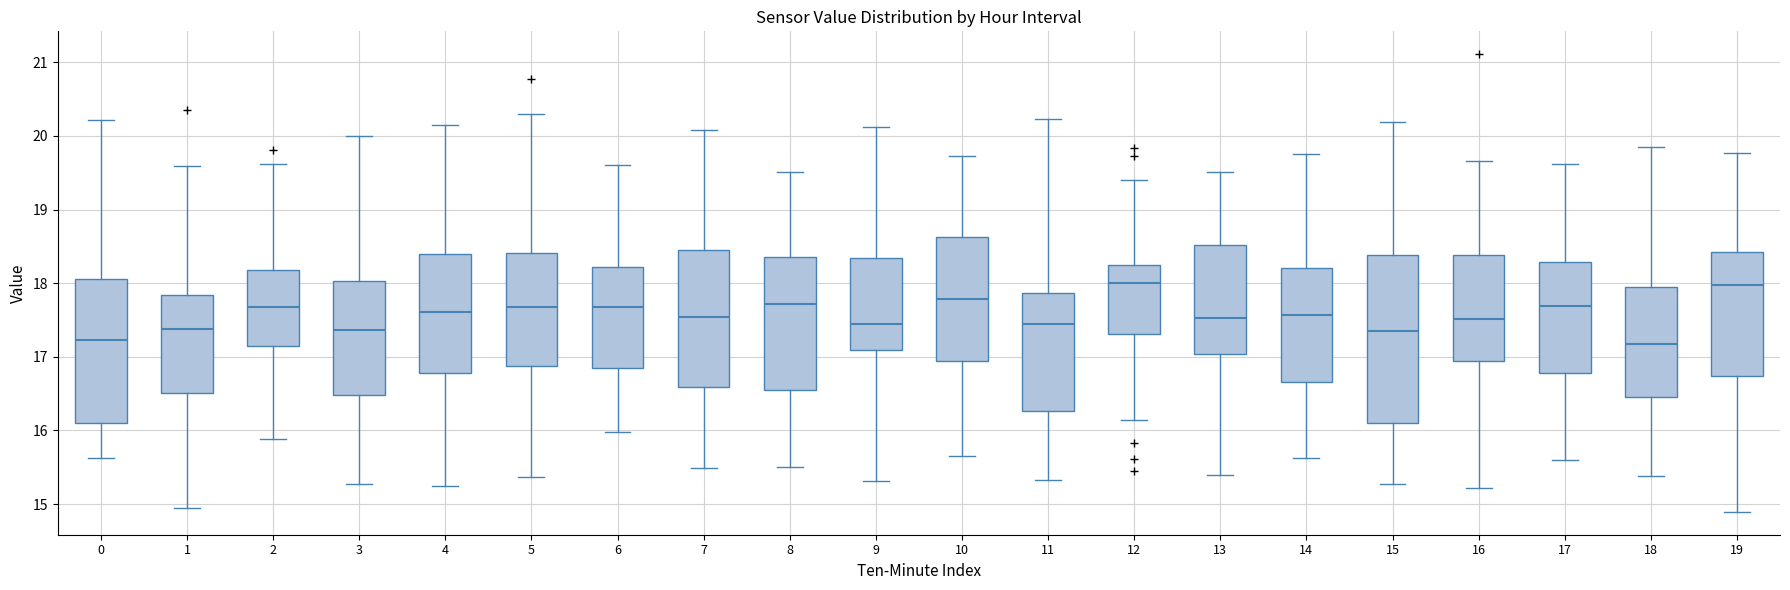

Which box is the tallest, from its lower edge to its upper edge?

15